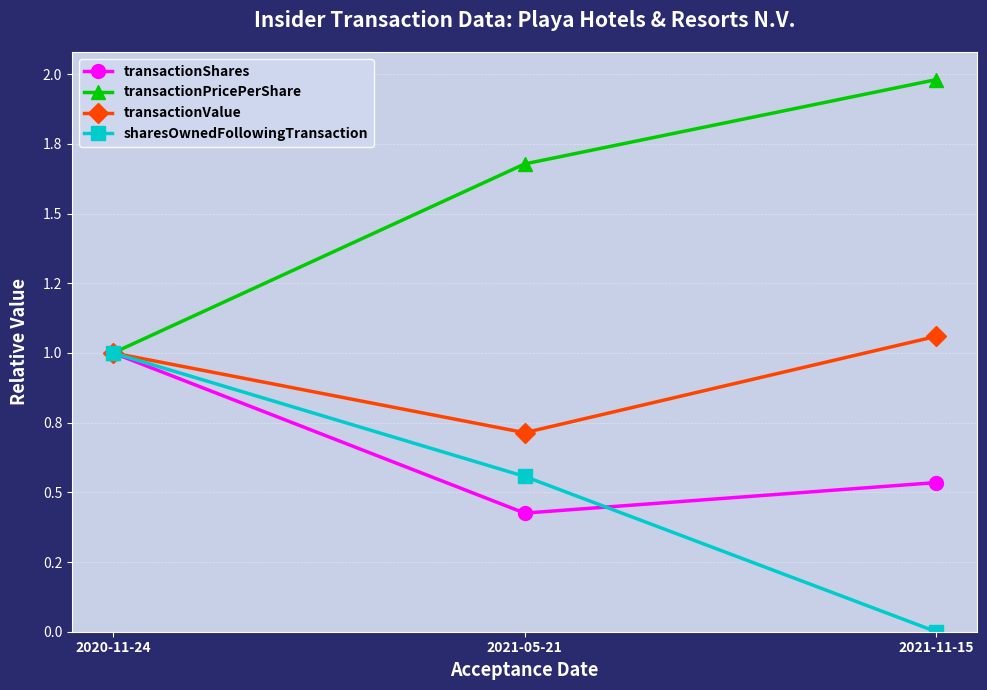

Does the chart have visible grid lines?

Yes